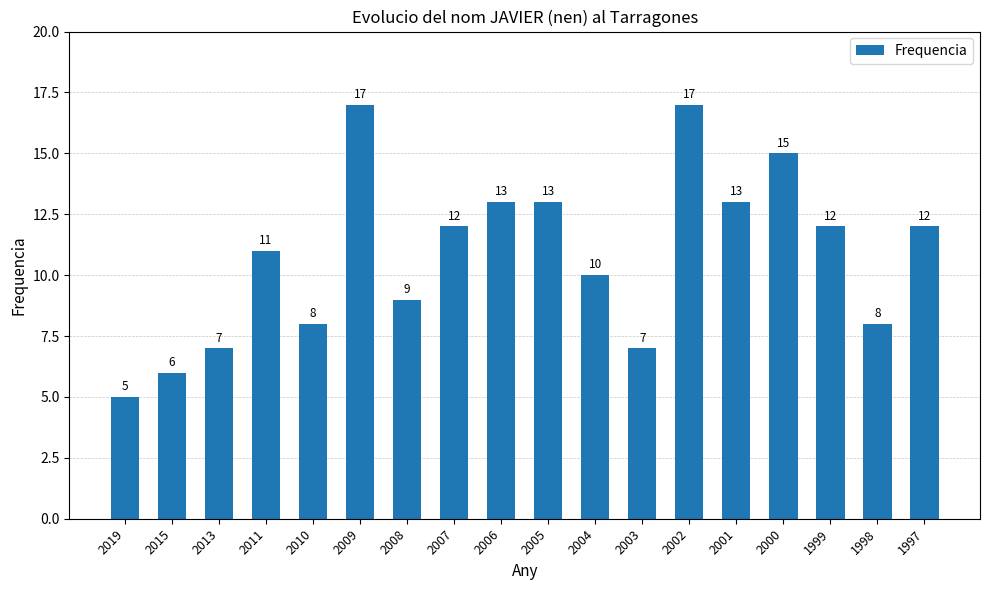

Approximately how many times larger is the value at 2008 compared to 2006?

0.7